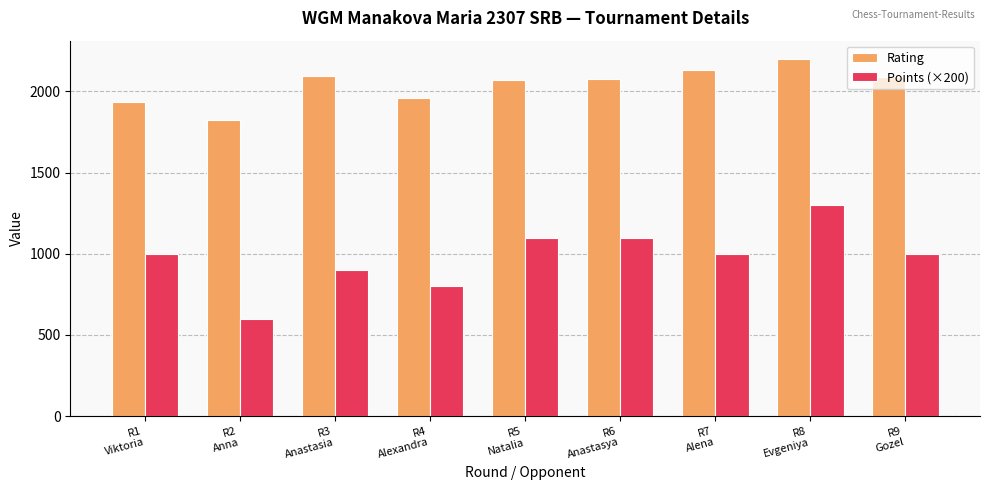

Which series has the largest range (max minus min)?

Points (×200)